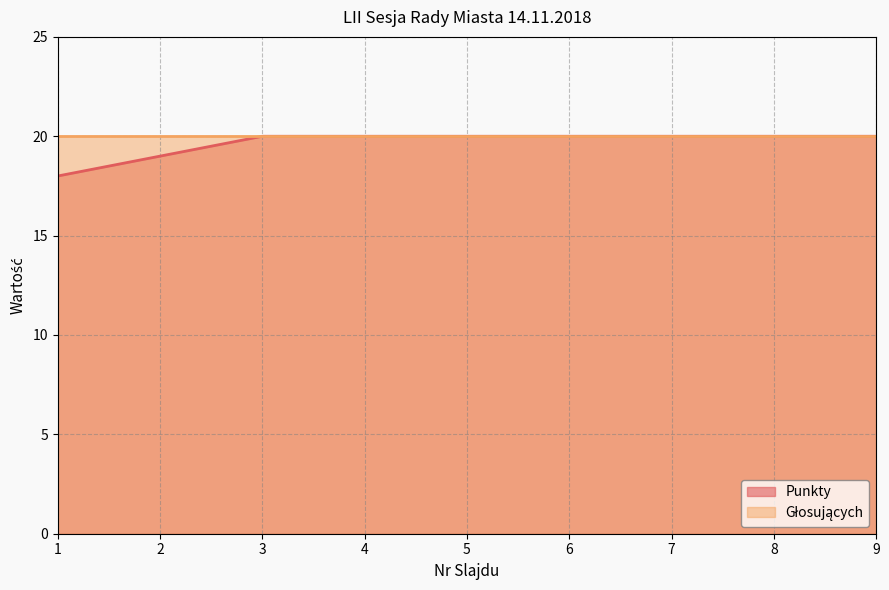

Reading right to left, list all the values displayed in this chart.

20	20	20	20	20	20	20	19	18